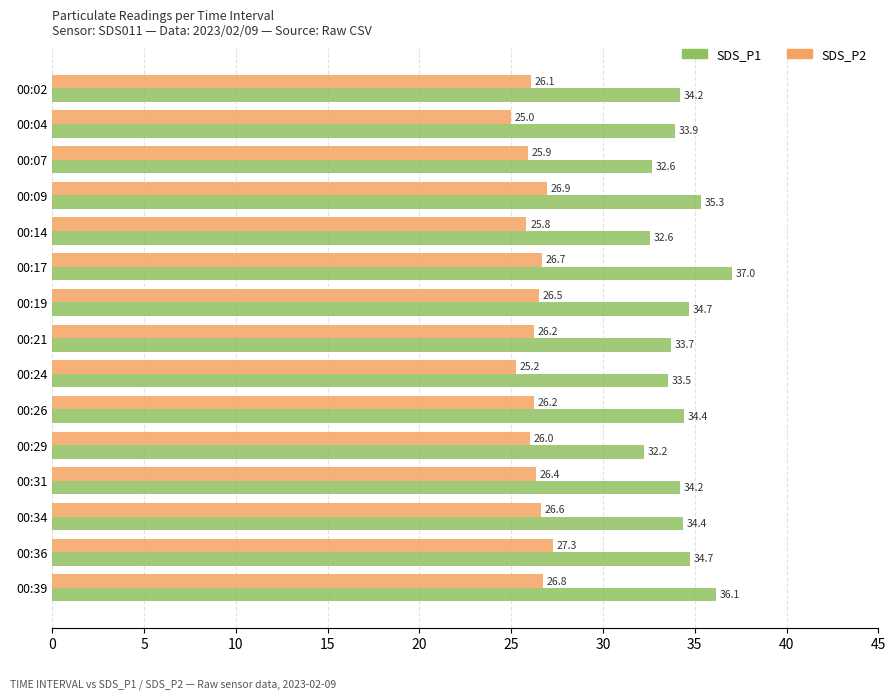

What is the difference between the highest and lowest values at 00:17?

10.3